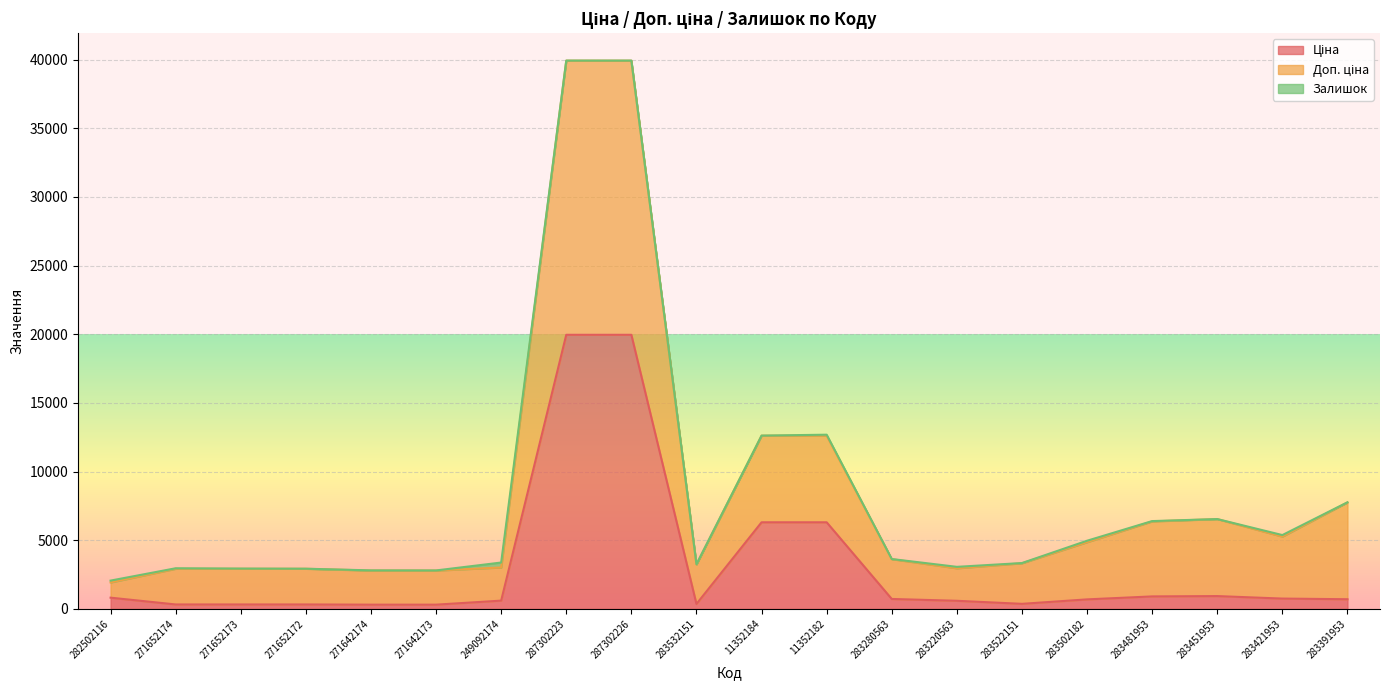

What is the minimum value shown in the chart?

310.3